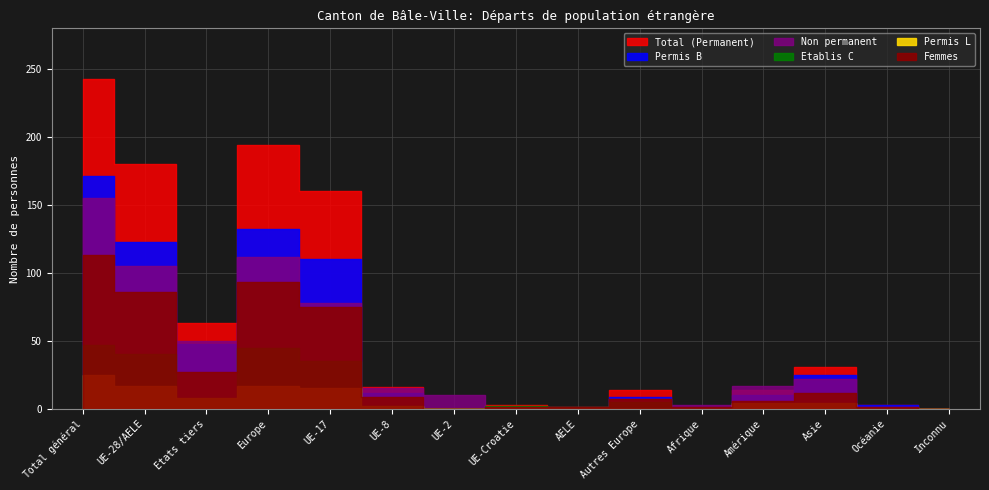

How many interior local valleys does the Permis B series have?

4